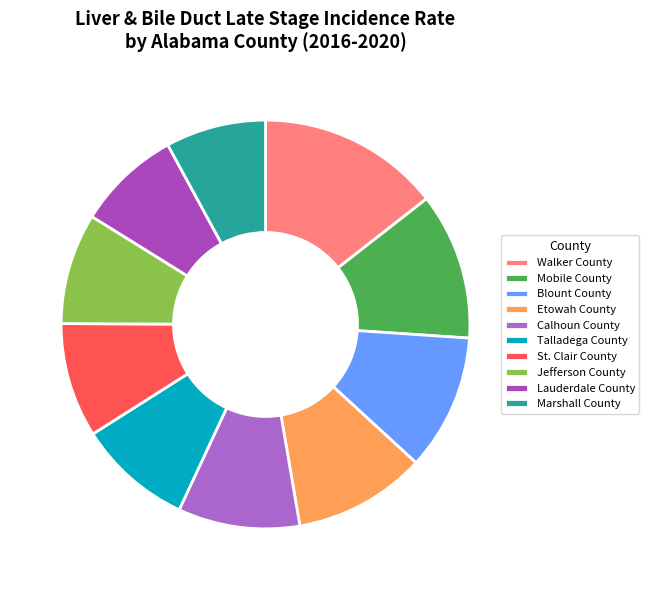

Which slice is the largest?

Walker County